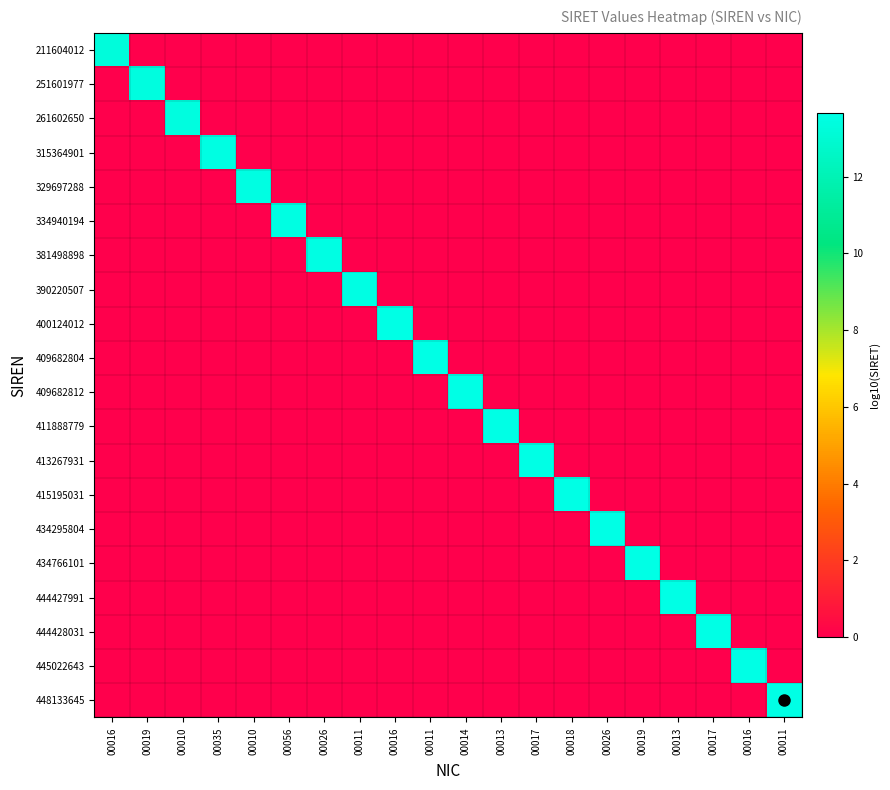

At which category is the sum across all series the highest?

00011